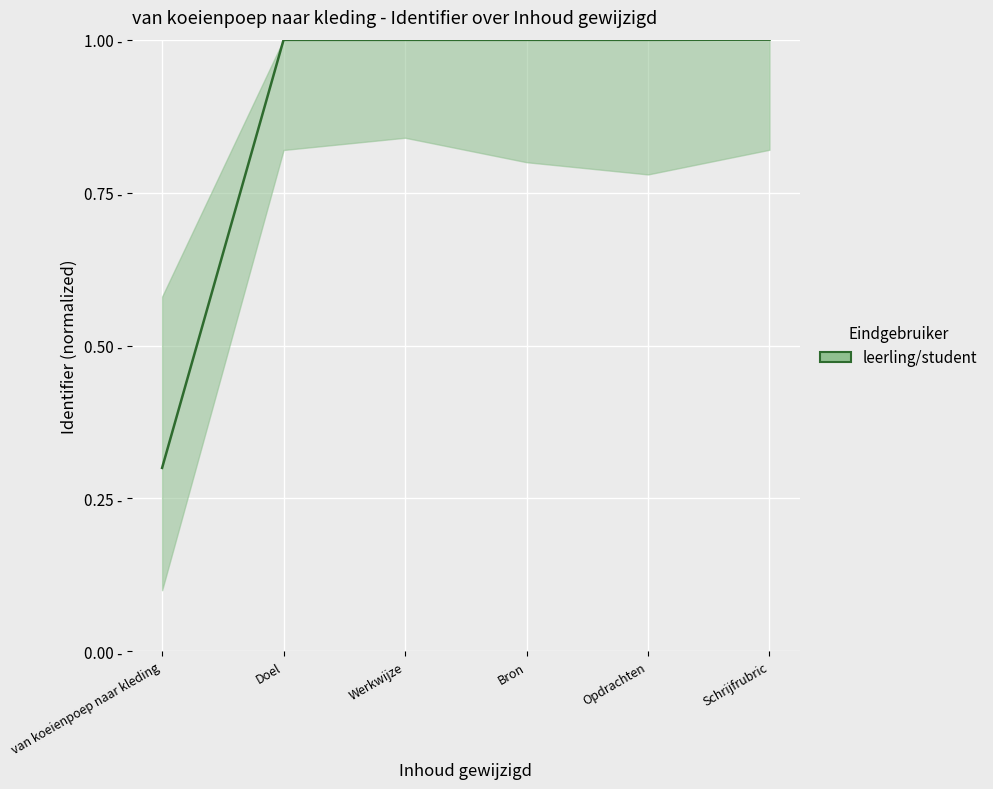

Is it true that the value at Werkwijze is 1.0?

True